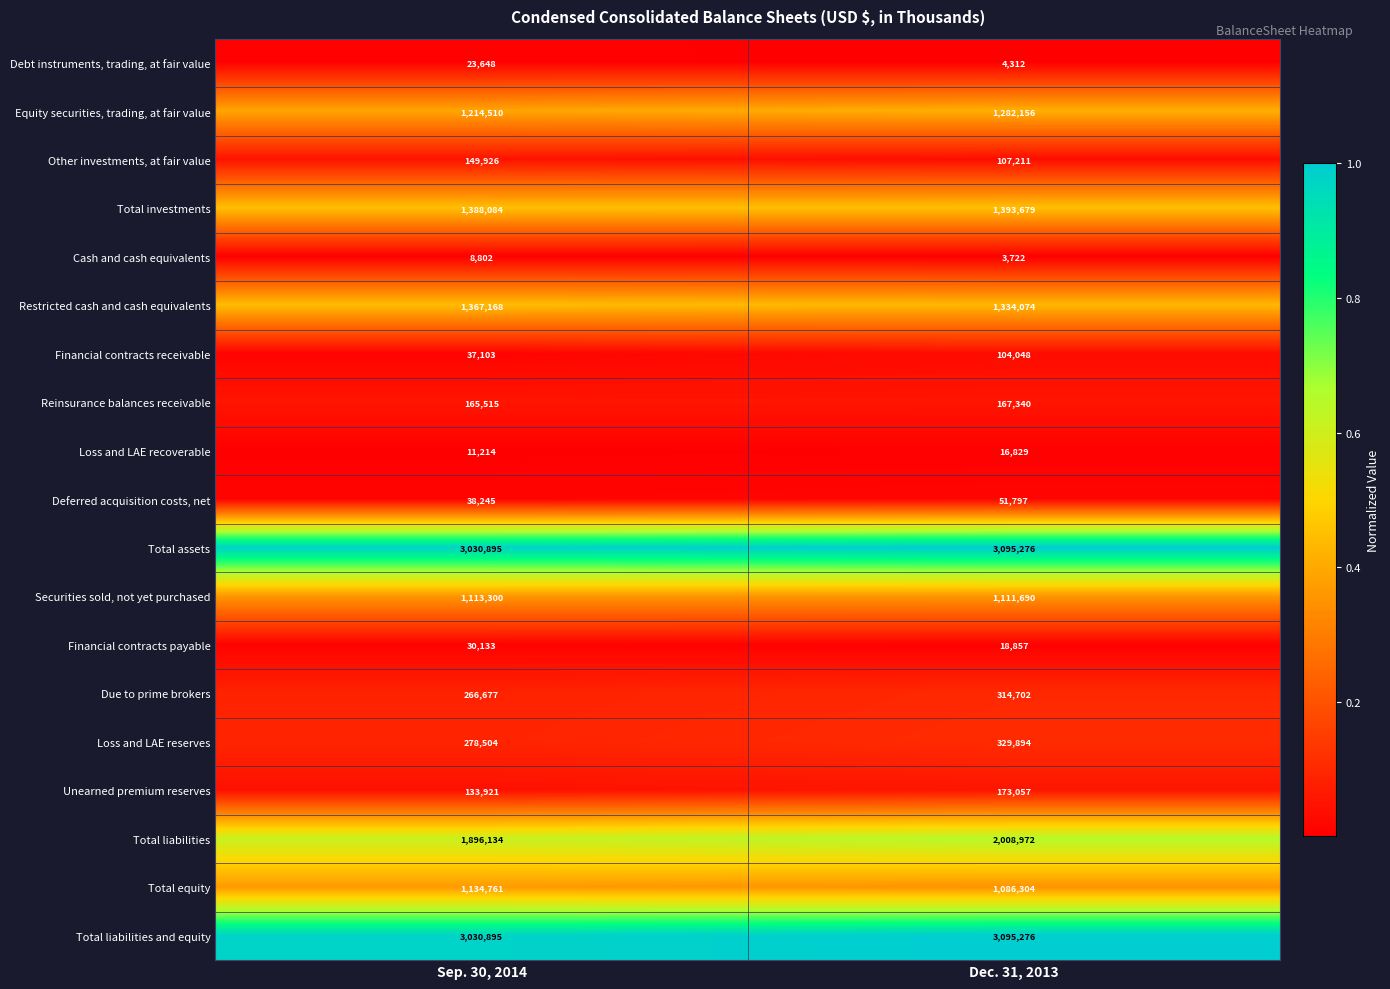

What is the lowest value of the Total investments series?

1388084